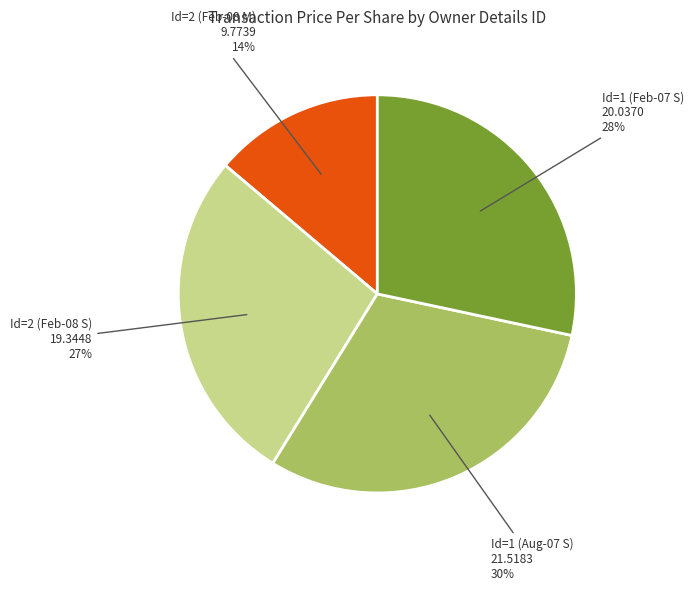

Is it true that Id=1 (Aug-07 S) 21.5183 30% is 38% of the pie?

False